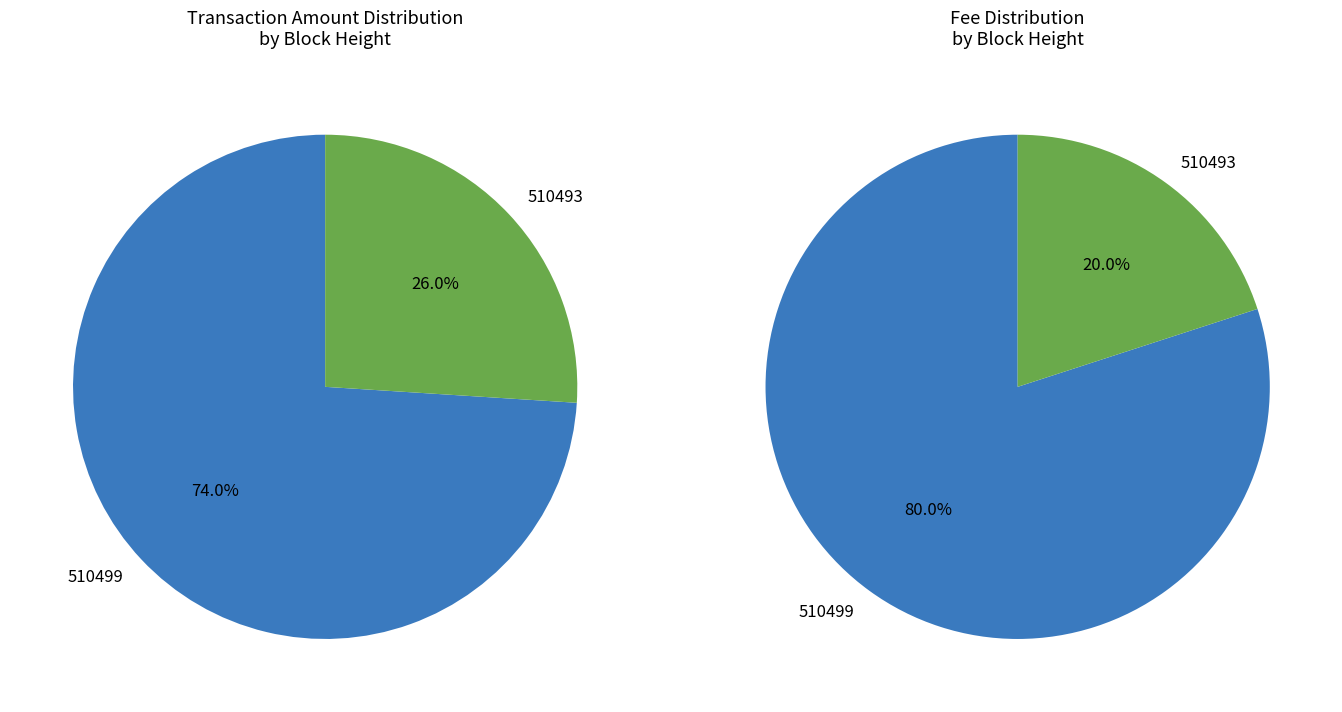

To the nearest percent, what is the difference between the largest and smallest slice percentages?

48%